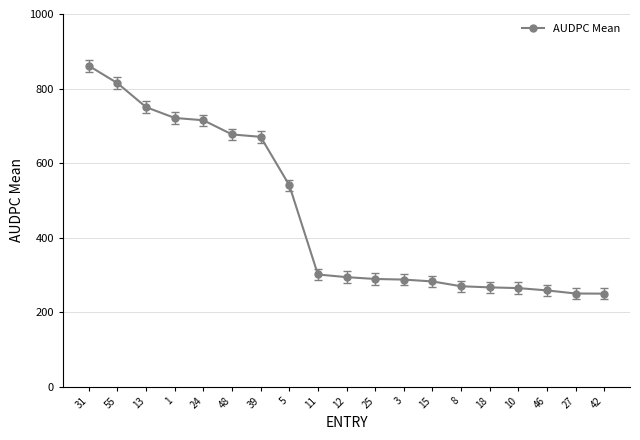

At which label is the value closest to 555?

5